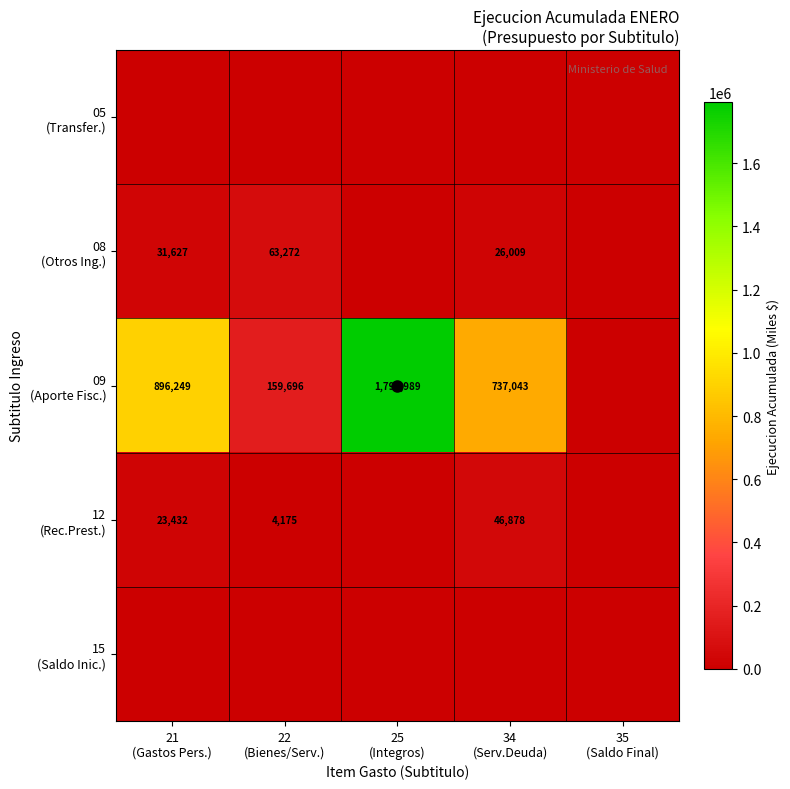

What is the sum of all 12 (Rec.Prest.) values?

74485.9